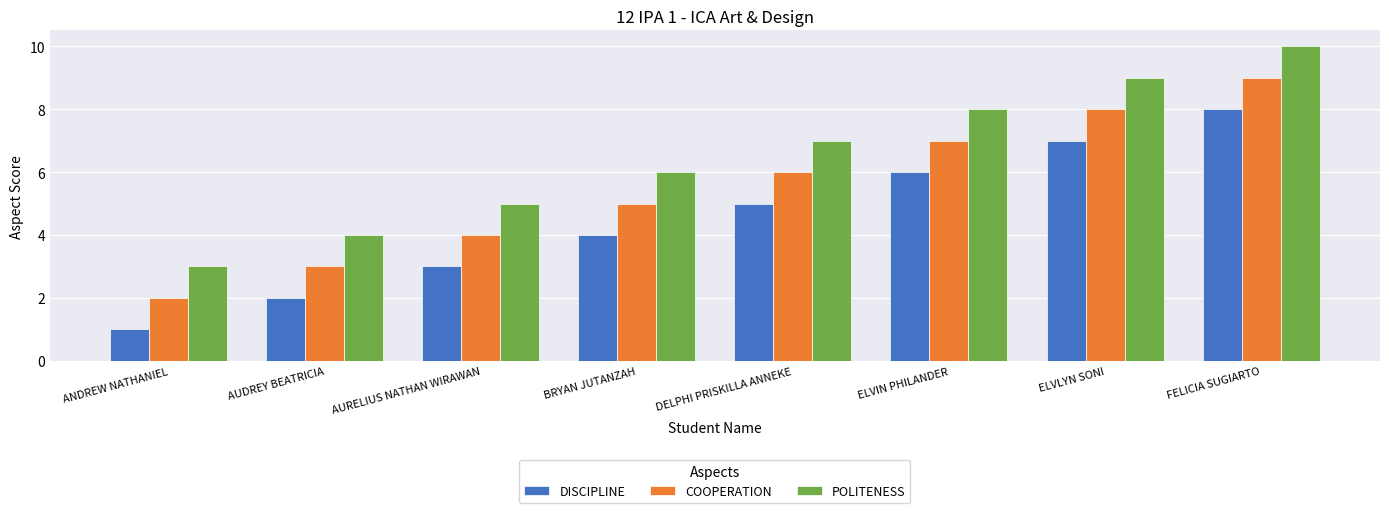

At which category is the sum across all series the highest?

FELICIA SUGIARTO